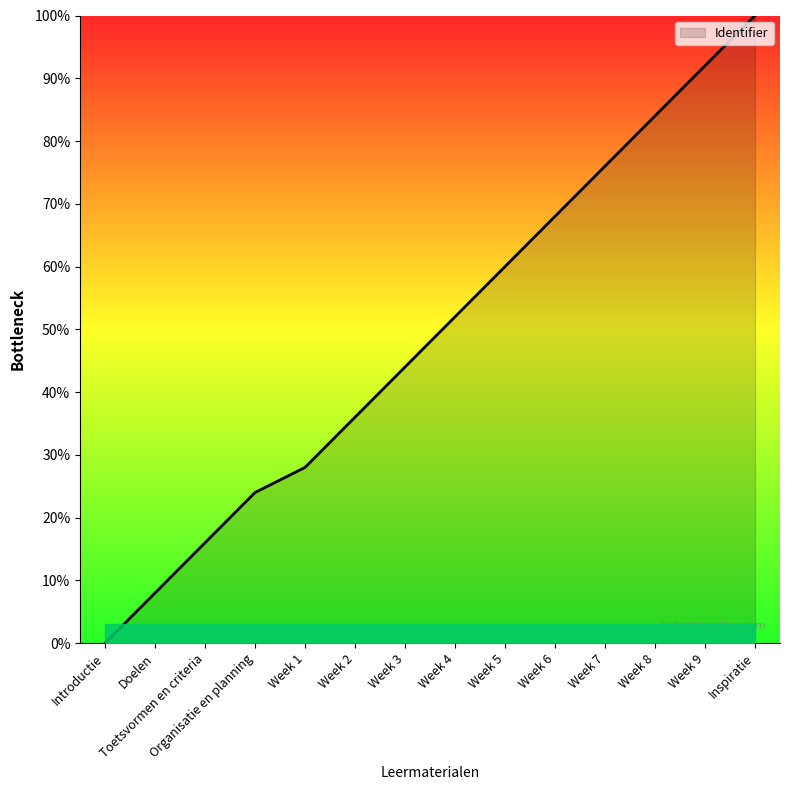

At which label is the value closest to 50?

Week 4